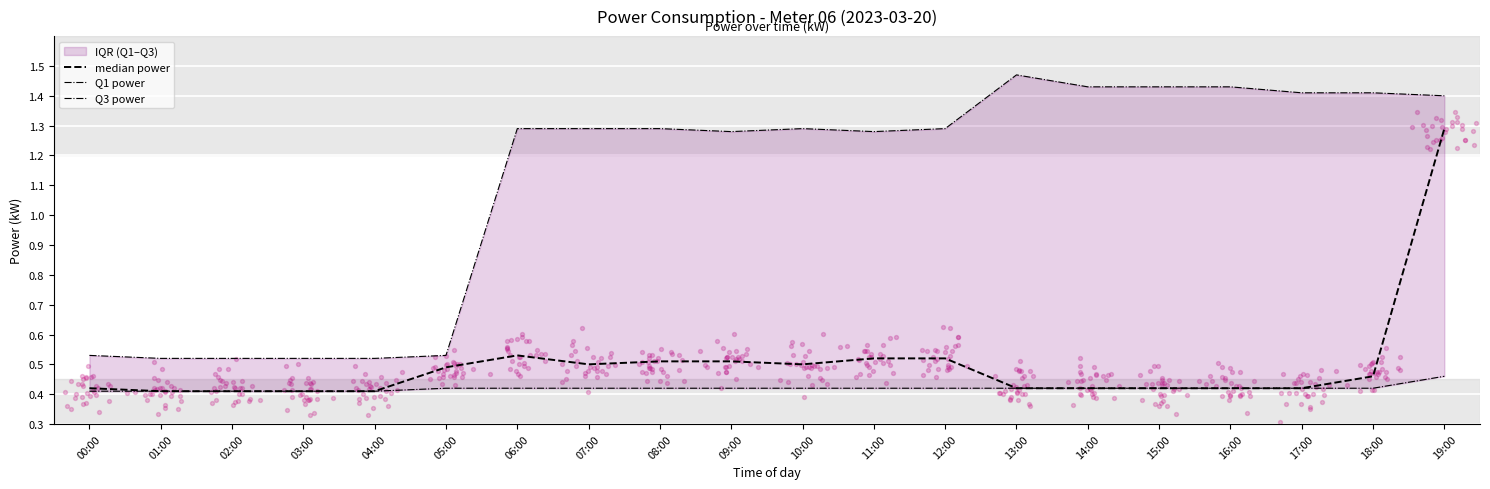

Which series has the largest Y range (max minus min)?

Q3 power